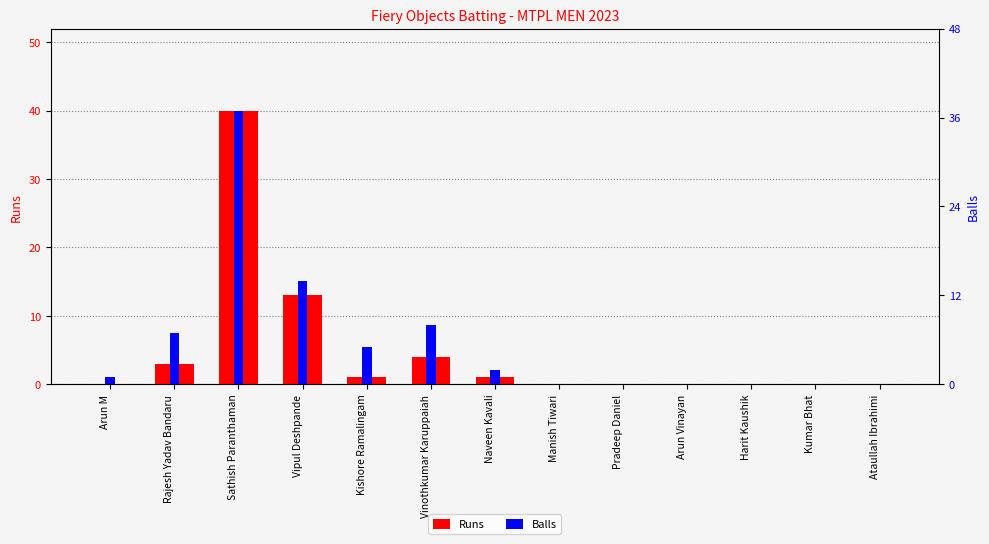

What are all the series names shown in the legend?

Runs, Balls